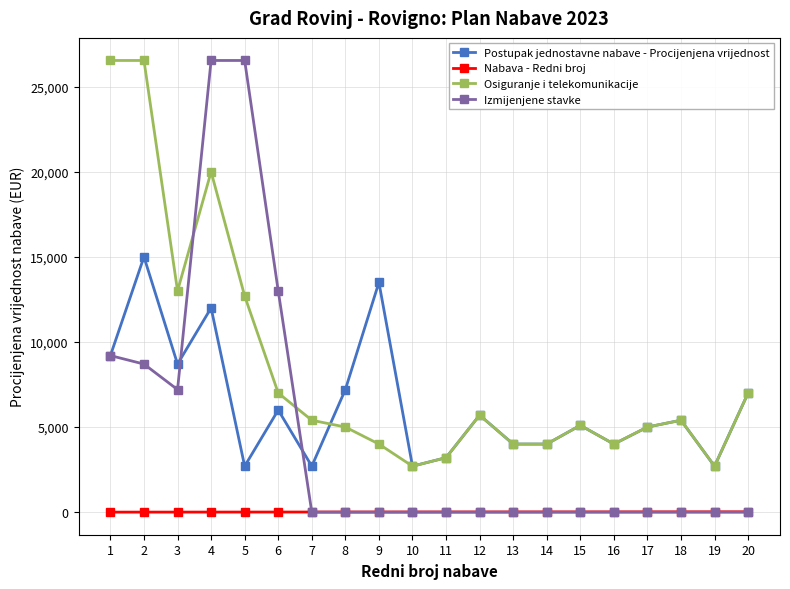

Which series ends up on top after the final intersection of Izmijenjene stavke and Nabava - Redni broj?

Nabava - Redni broj